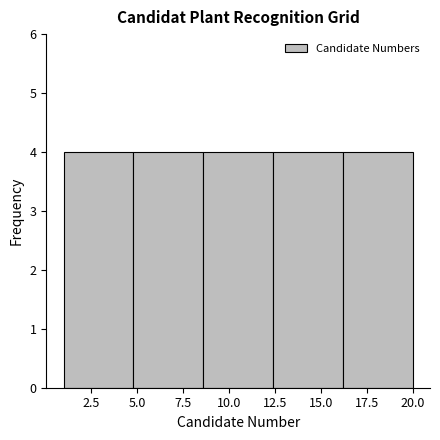

What is the height of the bar covering 16.2 to 20.0 on the x-axis? Neither the bar edges nor the heights are printed on the chart, so give them approximately, as read against the axes.

4